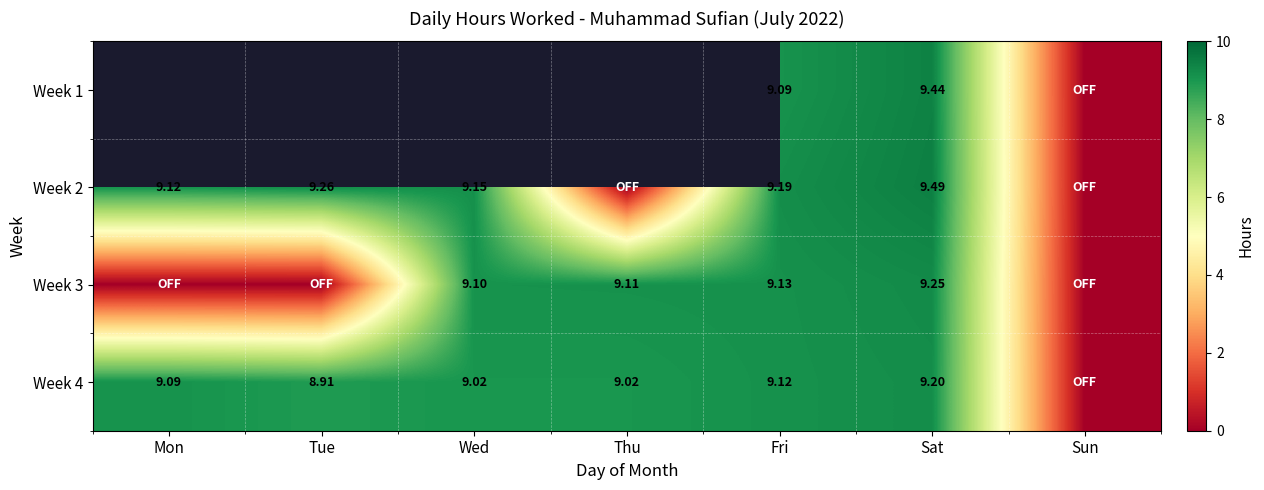

How many categories are shown in the chart?

7